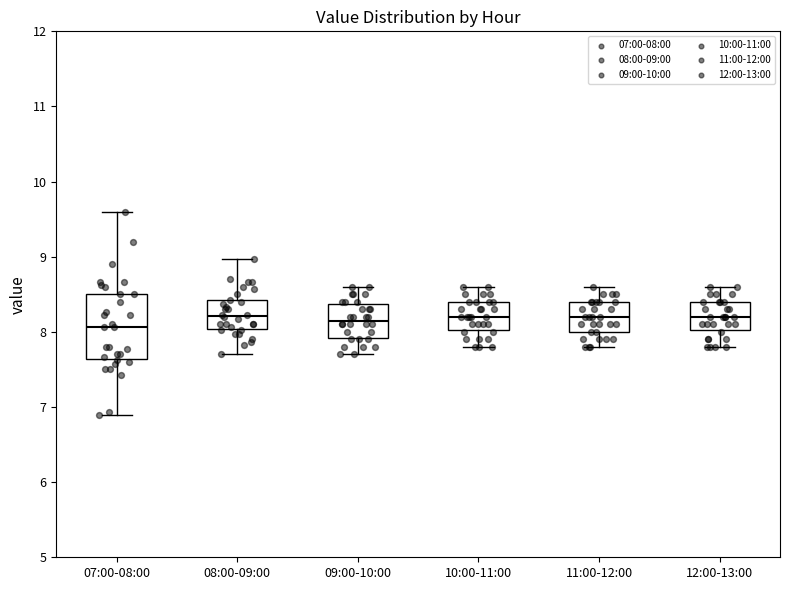

Where is the upper edge of the box for 09:00-10:00 on the y-axis? The values are not printed on the chart, so give them approximately, as read against the axis.

8.4